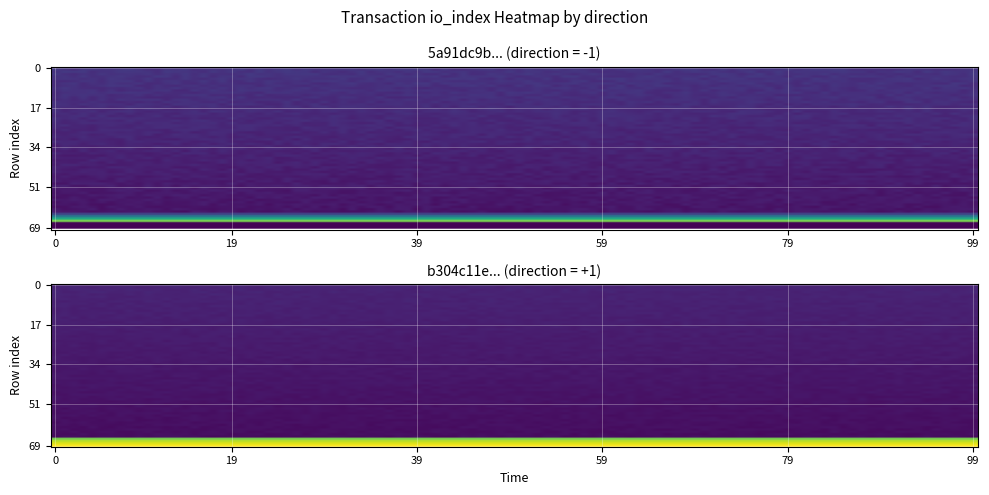

How many distinct data groups are displayed?

2